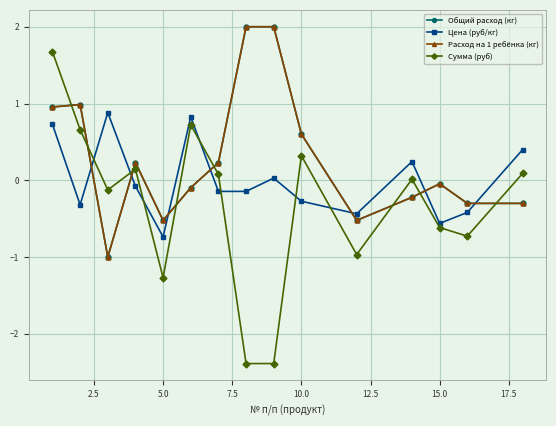

Is this an area chart (filled region under the line)?

No